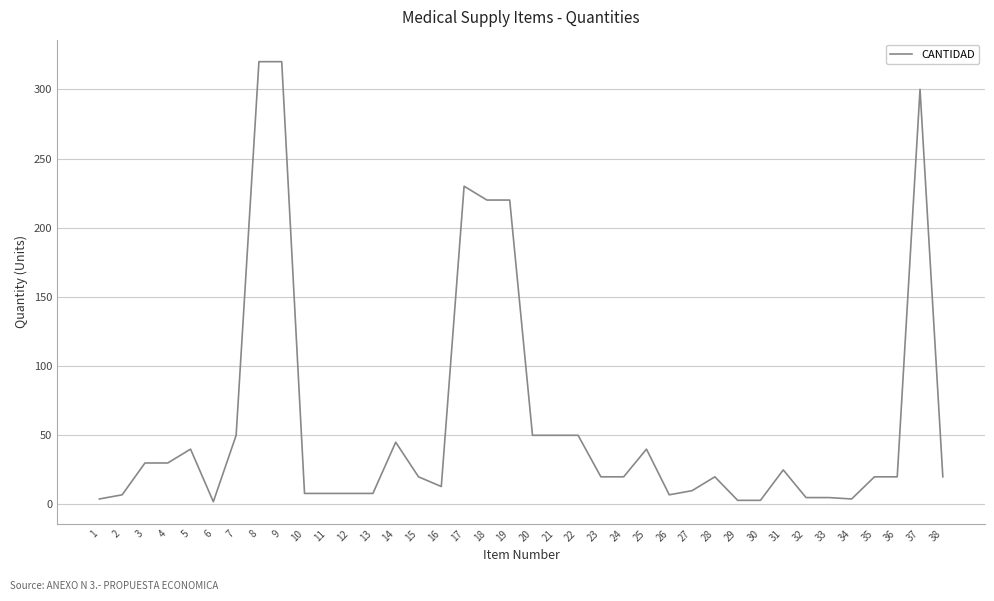

What is the ratio of the value at 7 to the value at 28?

2.5